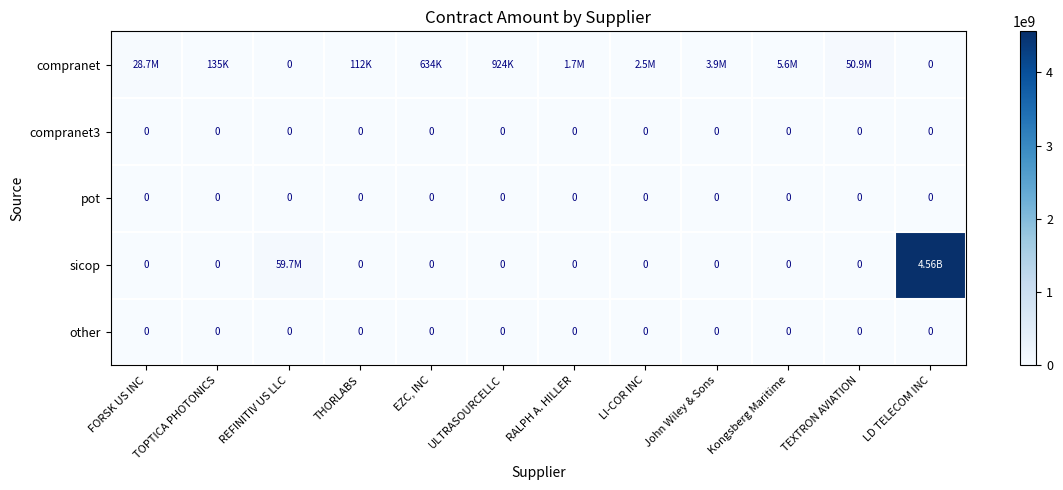

Is the value of pot at RALPH A. HILLER greater than the value of compranet at John Wiley & Sons?

No